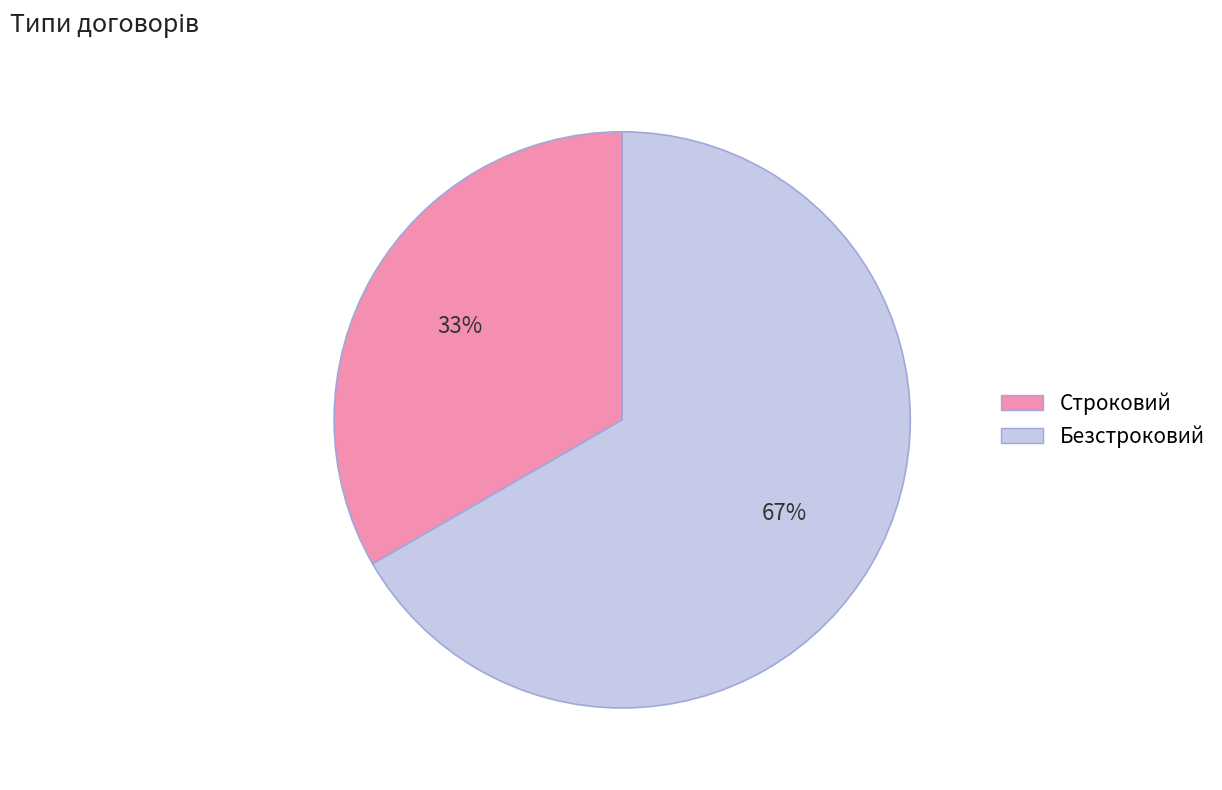

To the nearest percent, what is the combined percentage of Безстроковий and Строковий?

100%